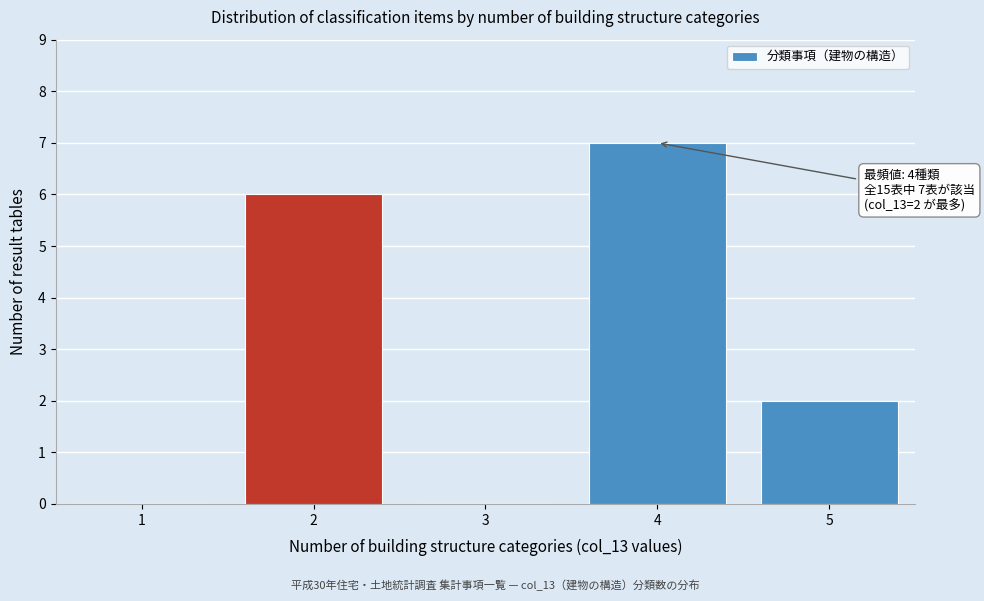

Reading left to right, extract all data points from this chart.

1=0	2=6	3=0	4=7	5=2